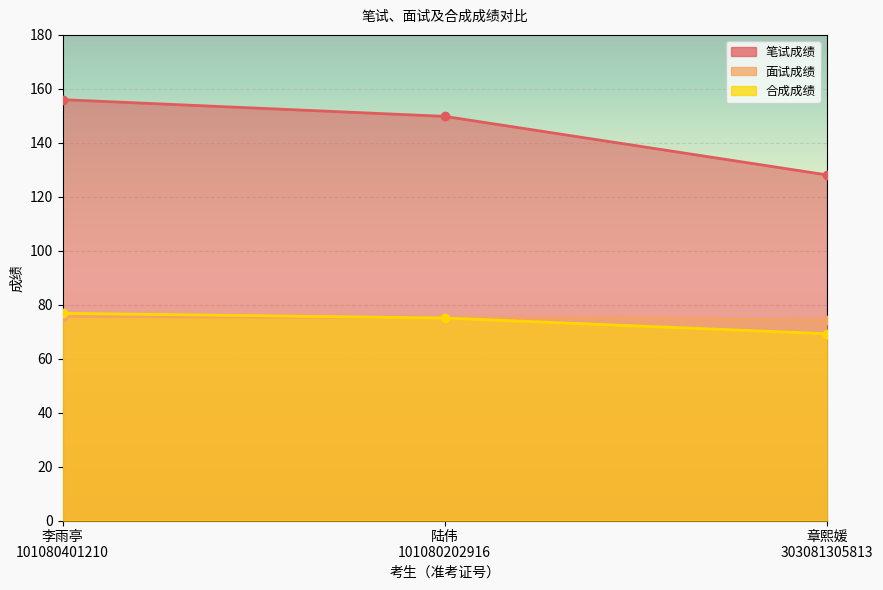

What is the label of the 2nd point from the right?

陆伟
101080202916